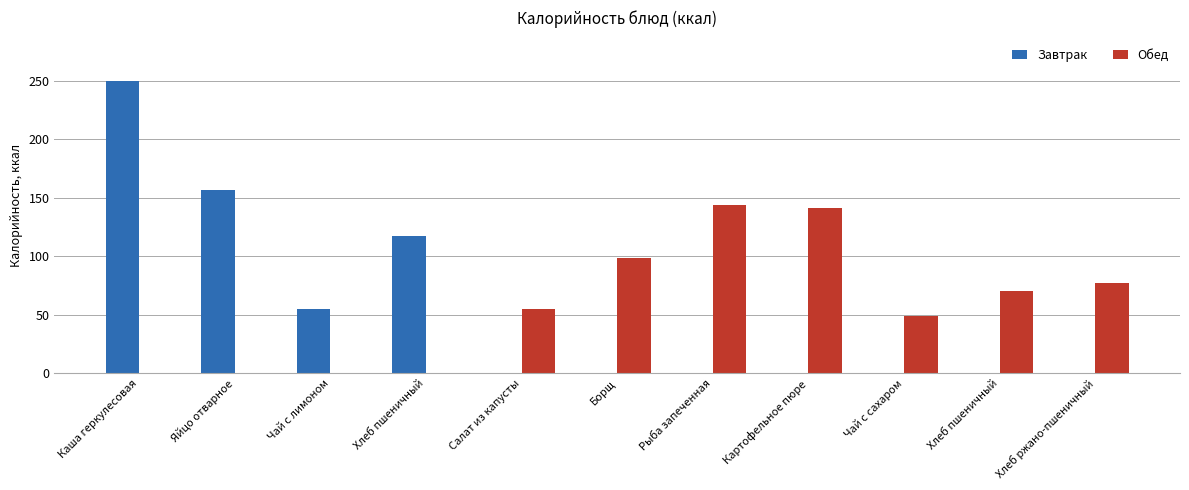

List the series in order of their peak value, lowest first.

Обед, Завтрак